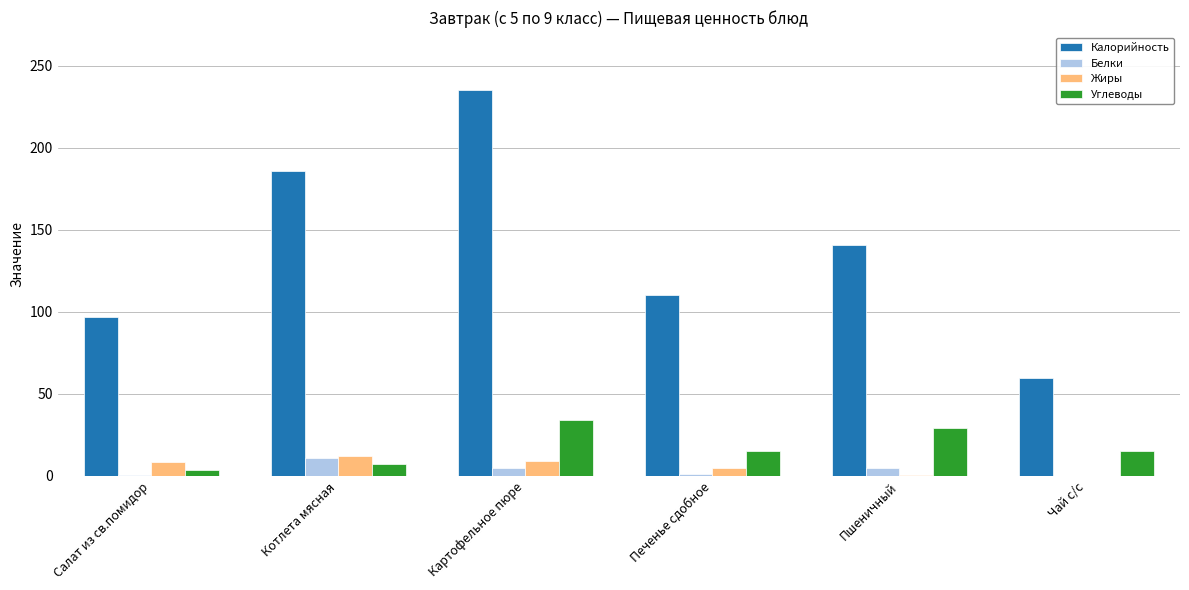

The Углеводы series shows 34.2 at Картофельное пюре. True or false?

True